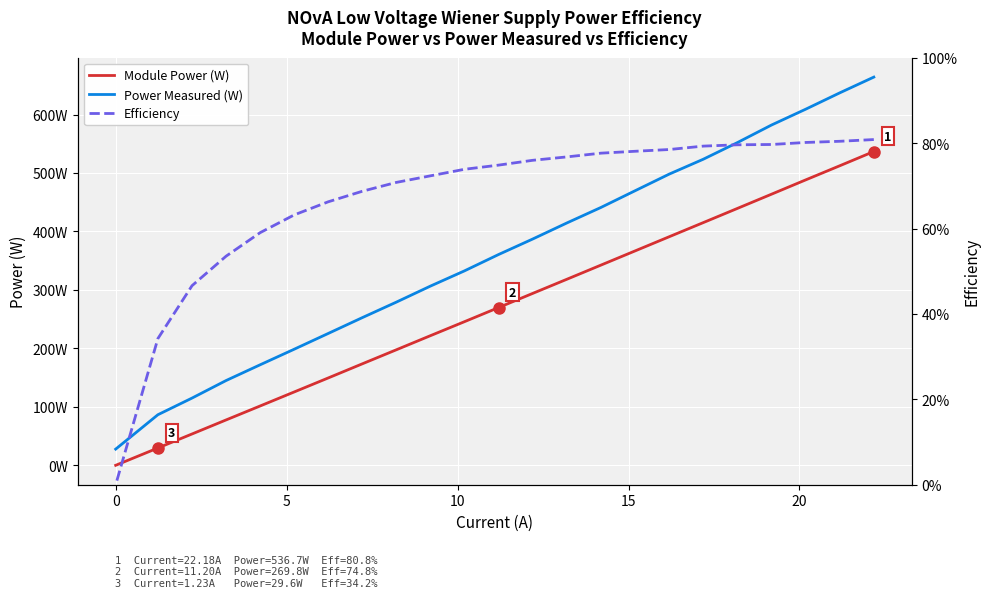

The value of Power Measured (W) at 0 is 159.4. True or false?

False